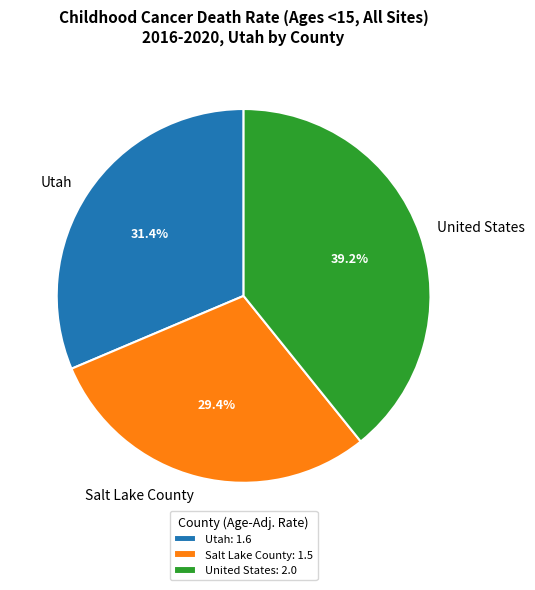

Which slice is the smallest?

Salt Lake County